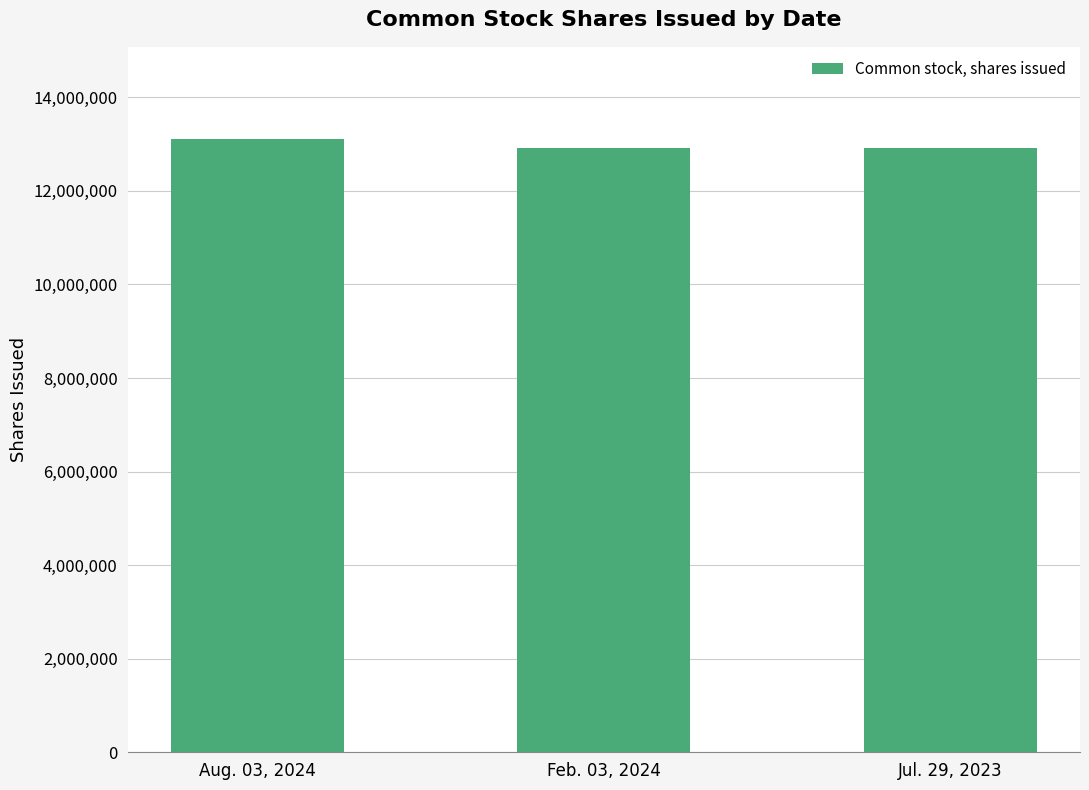

List the labels in order of value, smallest first.

Jul. 29, 2023, Feb. 03, 2024, Aug. 03, 2024